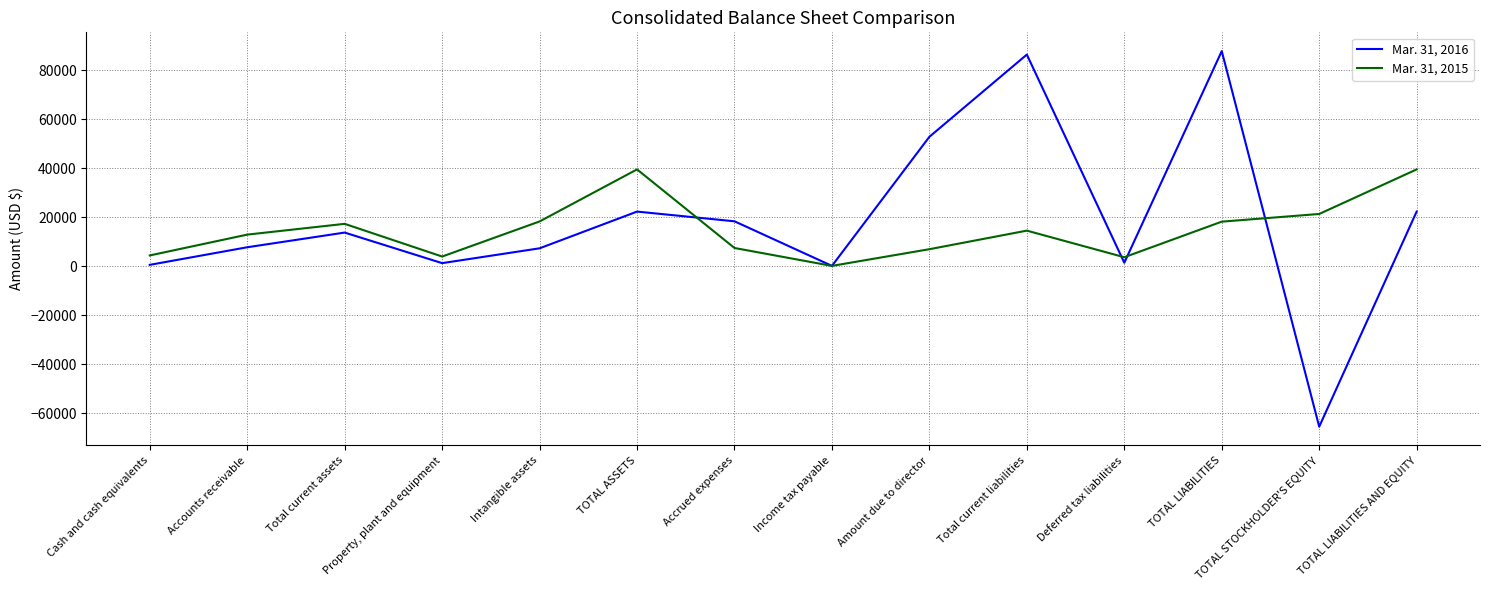

At which label does Mar. 31, 2015 first exceed 14530?

Total current assets